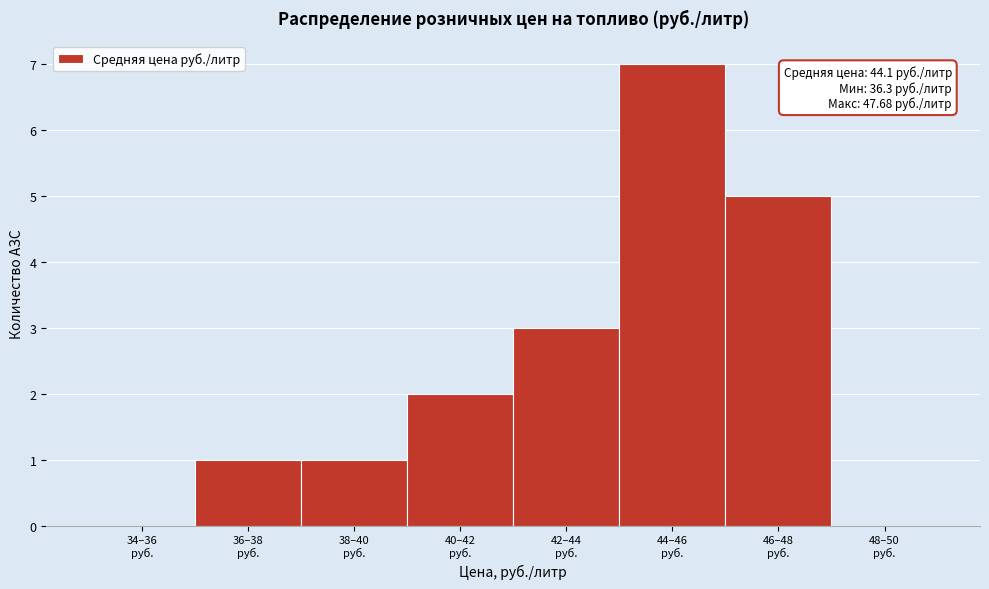

What is the sum of all values?

19